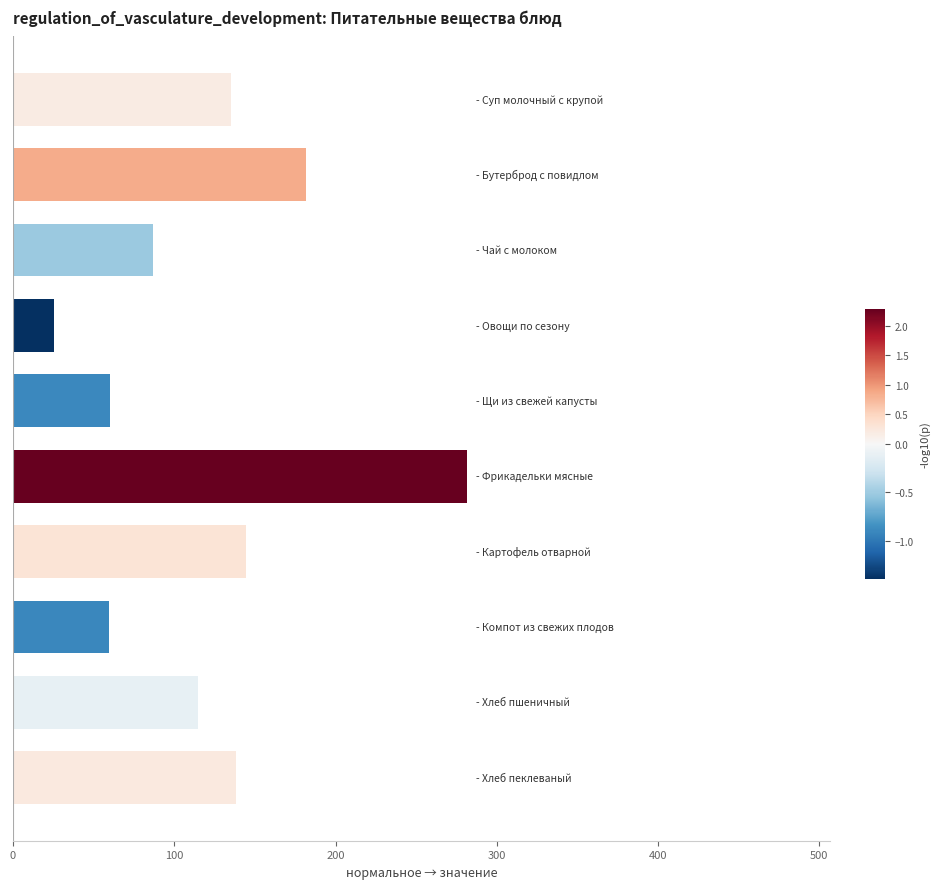

Are the bars horizontal?

Yes